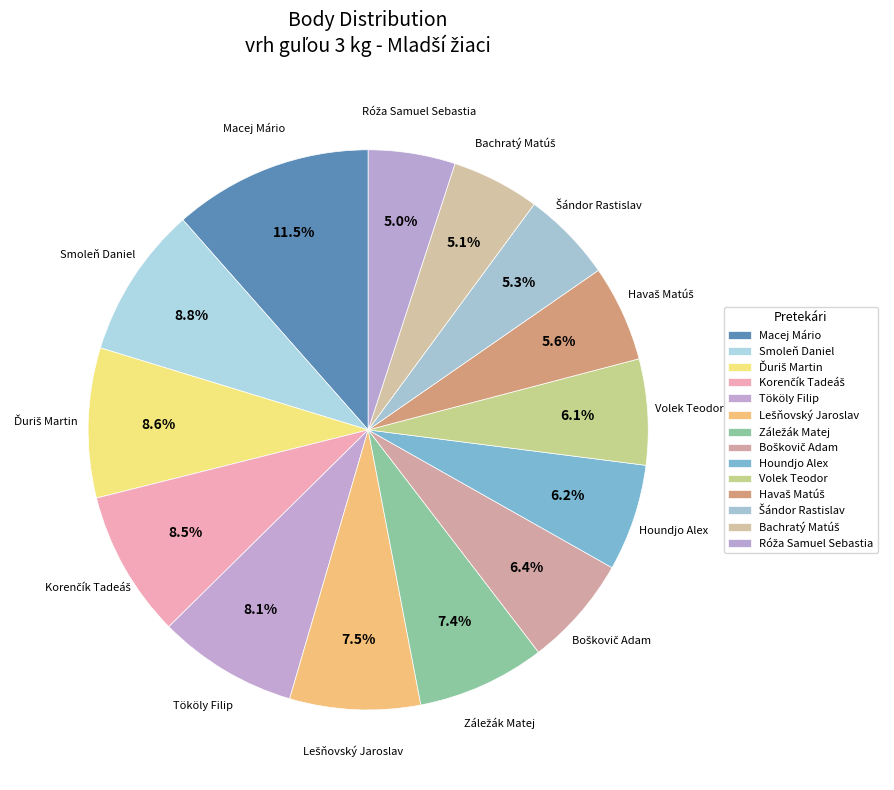

To the nearest percent, what is the combined percentage of Havaš Matúš and Róža Samuel Sebastia?

11%